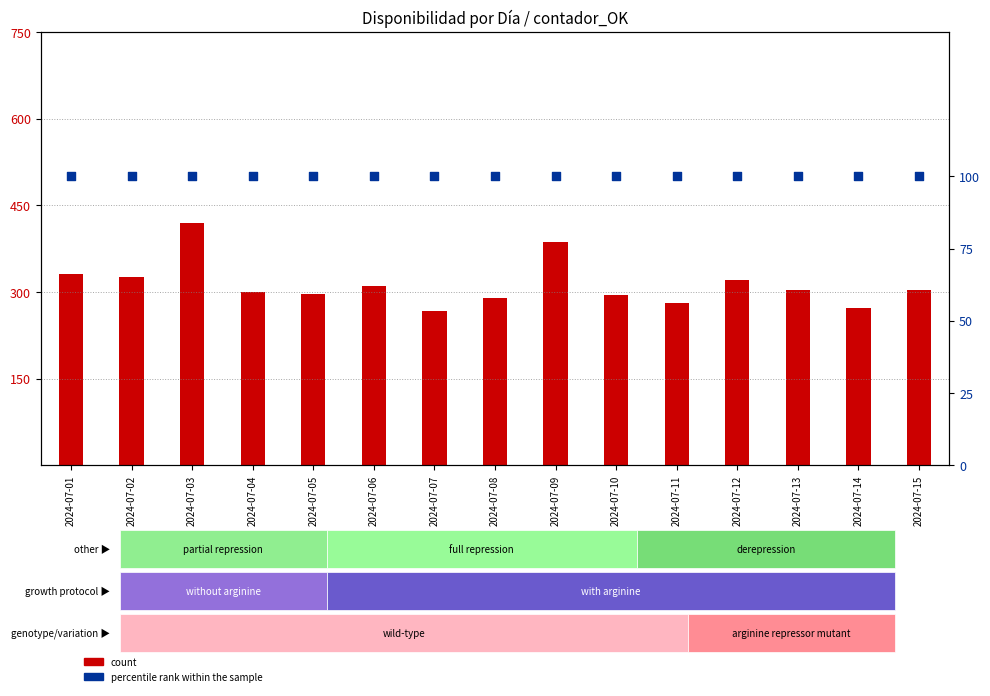

At how many categories does at least one series exceed 407?

1